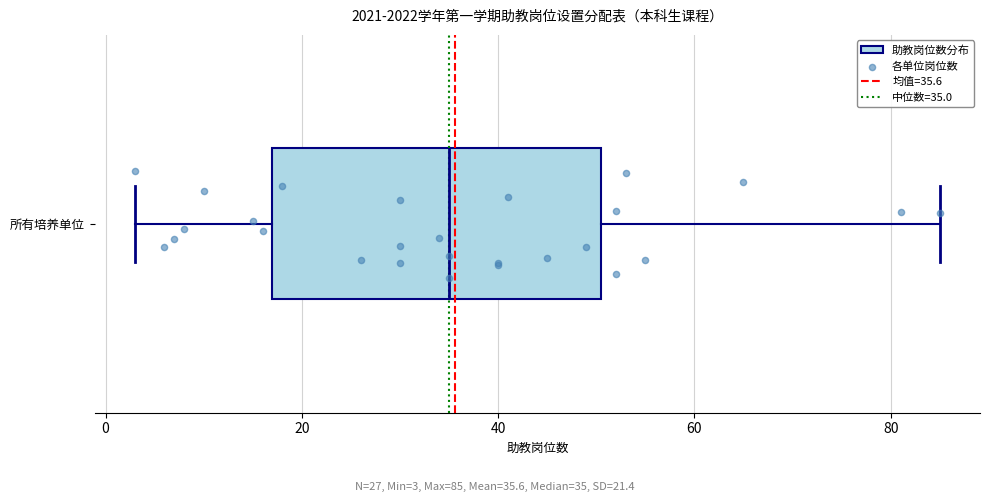

Read this box plot against the x-axis: the position of the median line, the range covered by the box, and the ends of both whiskers. The values are not printed on the chart, so give them approximately, as read against the axis.

median 36, box 18 to 50, whiskers 4 to 86